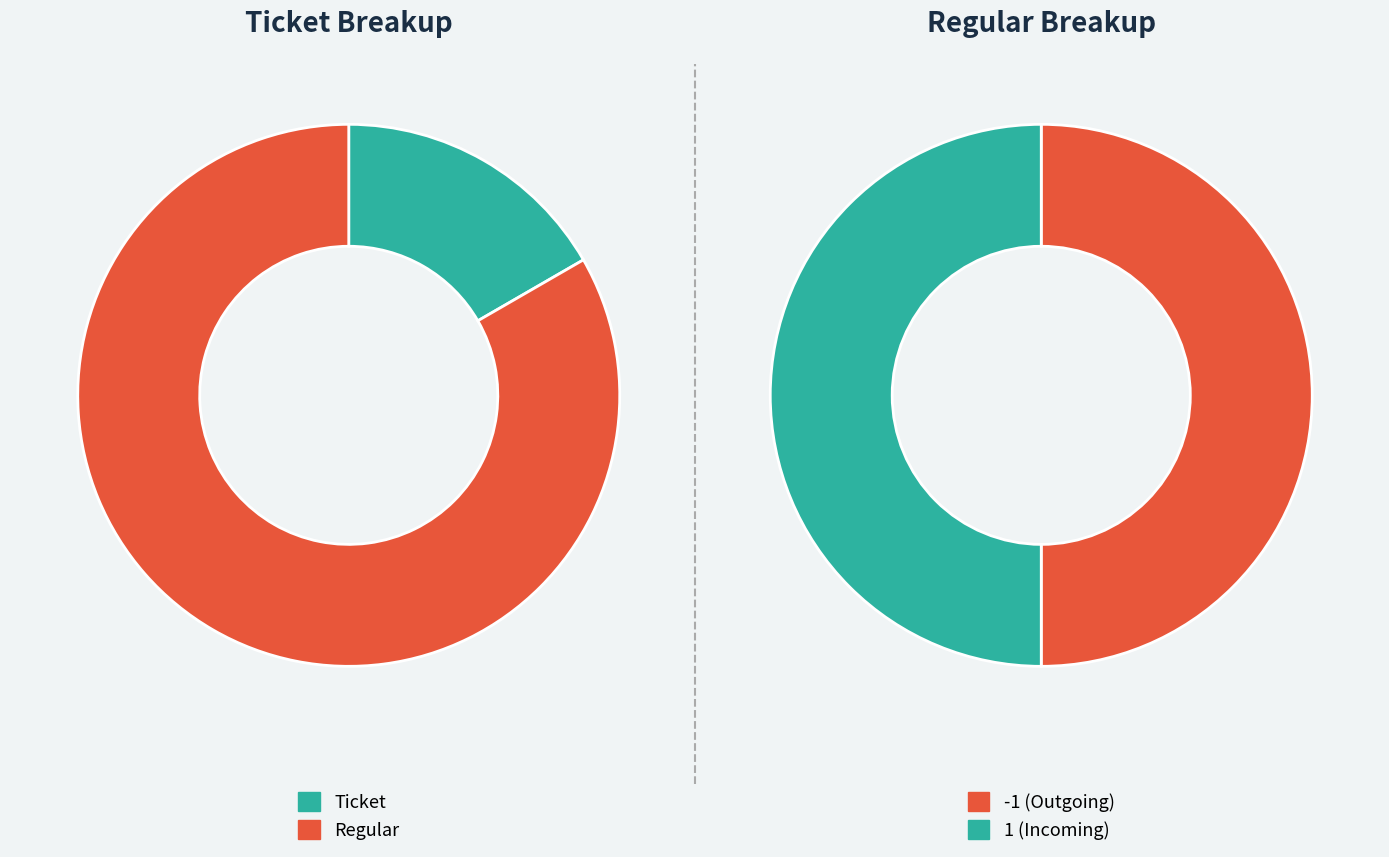

How many slices are in this pie chart?

2